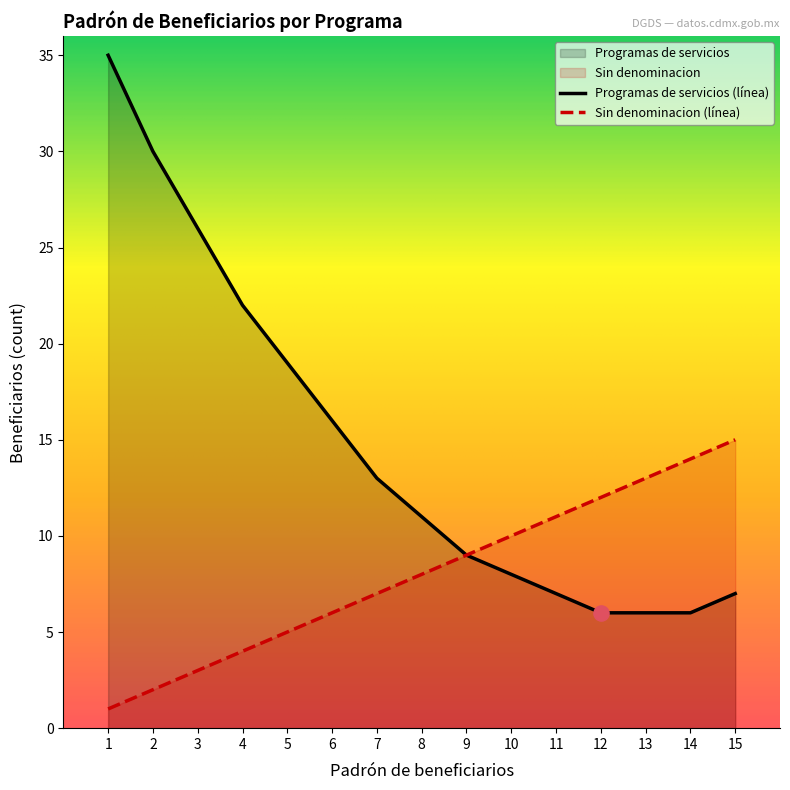

Between 3 and 6, which series saw the biggest shift?

Programas de servicios (línea)